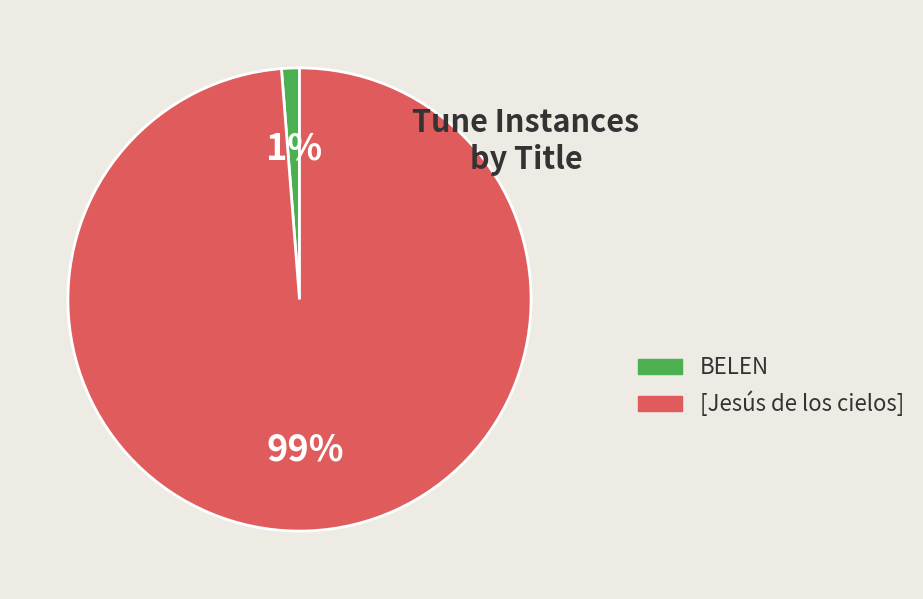

Does BELEN represent more than half of the total?

No